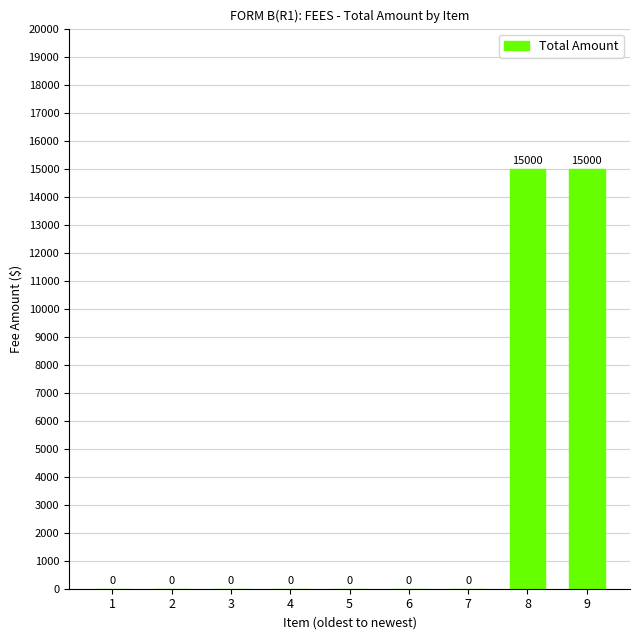

What is the greatest value displayed?

15000